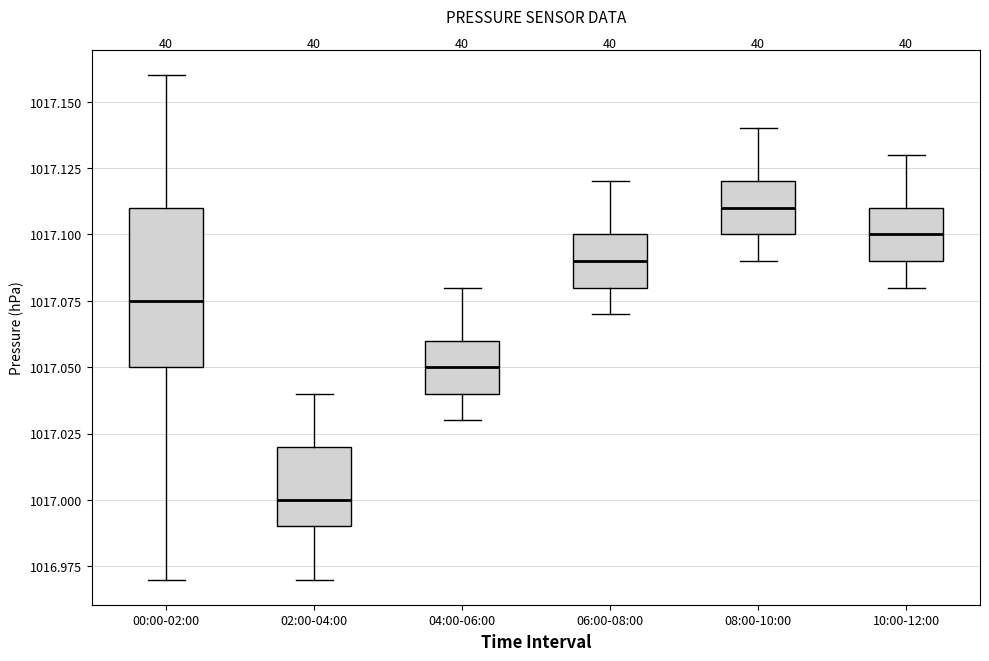

Which box's median line is the highest?

08:00-10:00